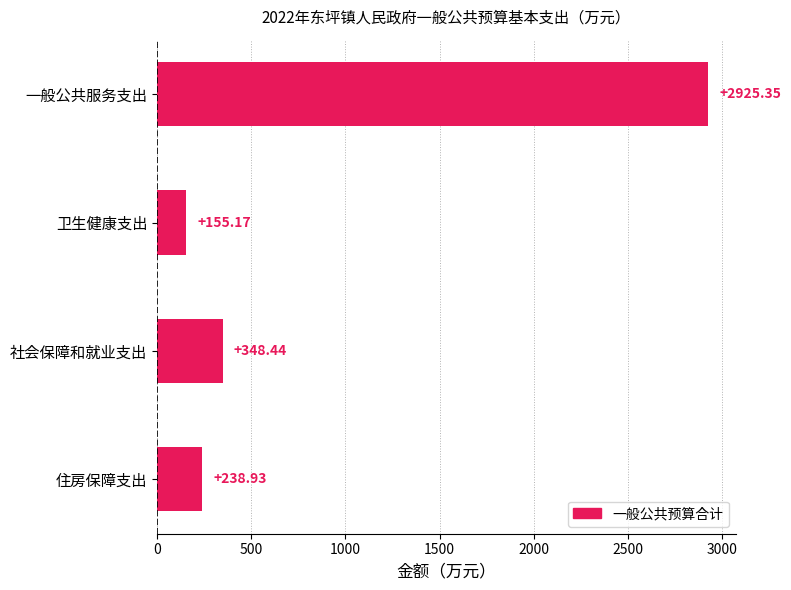

What is the minimum value shown in the chart?

155.2